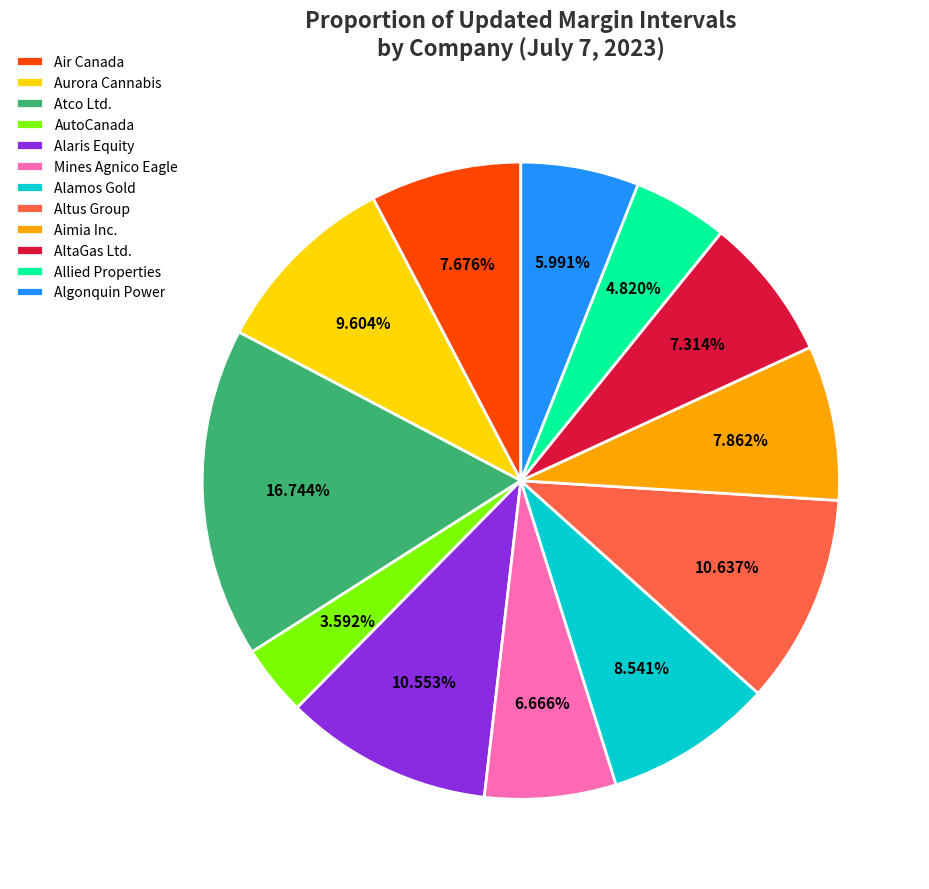

Which slice is the largest?

Atco Ltd.